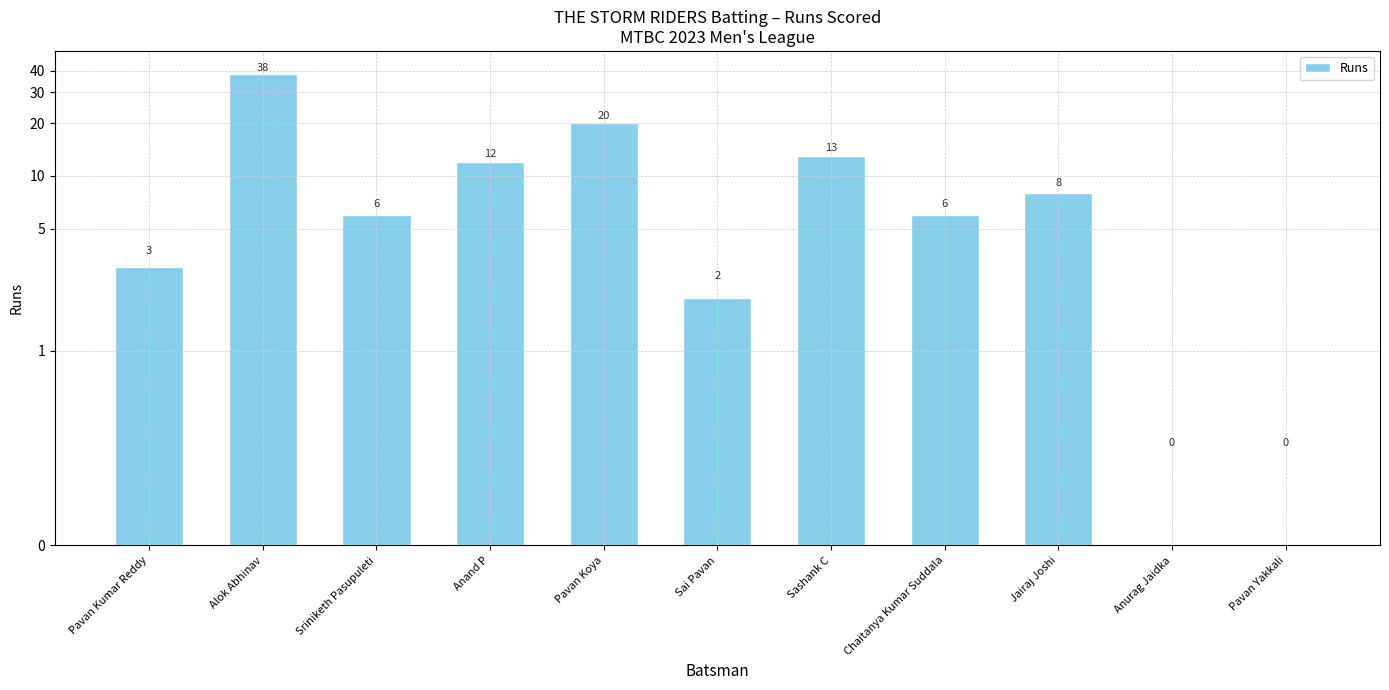

How many data points are less than 6?

4